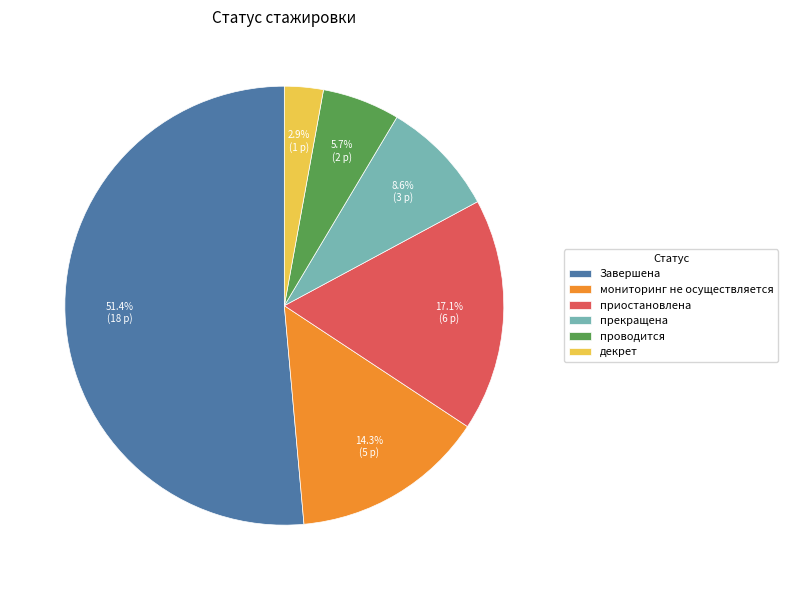

To the nearest percent, what is the average slice percentage?

17%